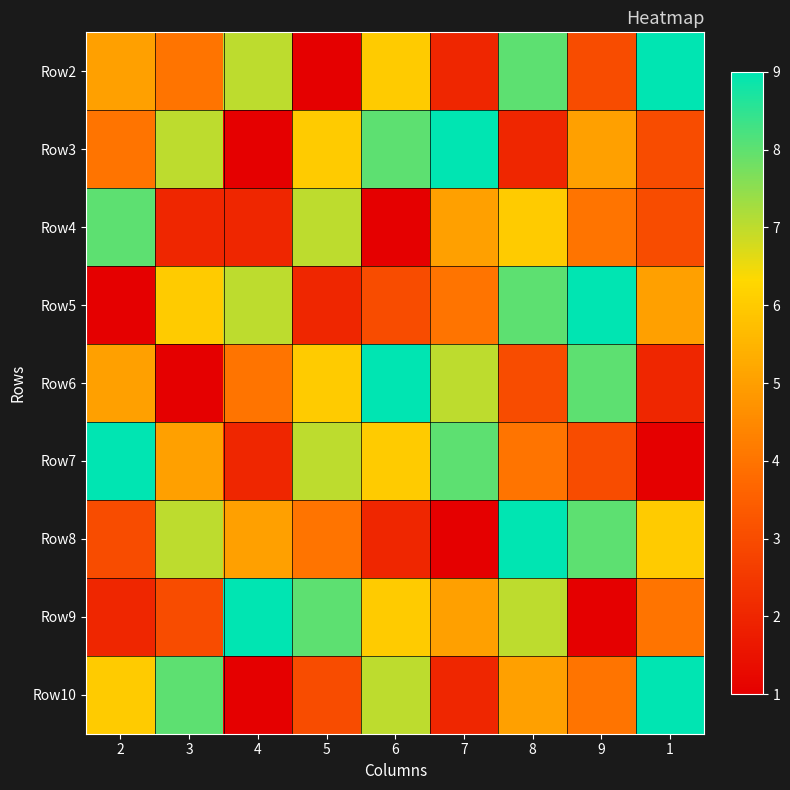

Between 9 and 4, which is larger?

4